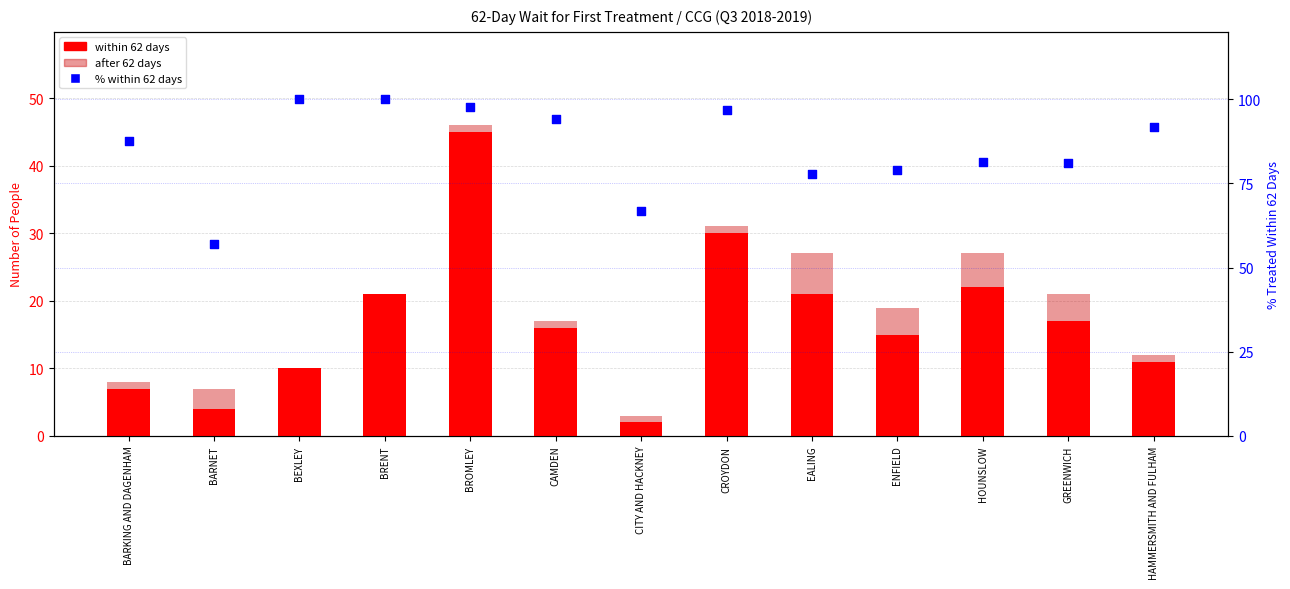

Is the value of after 62 days at ENFIELD greater than the value of % within 62 days at CAMDEN?

No